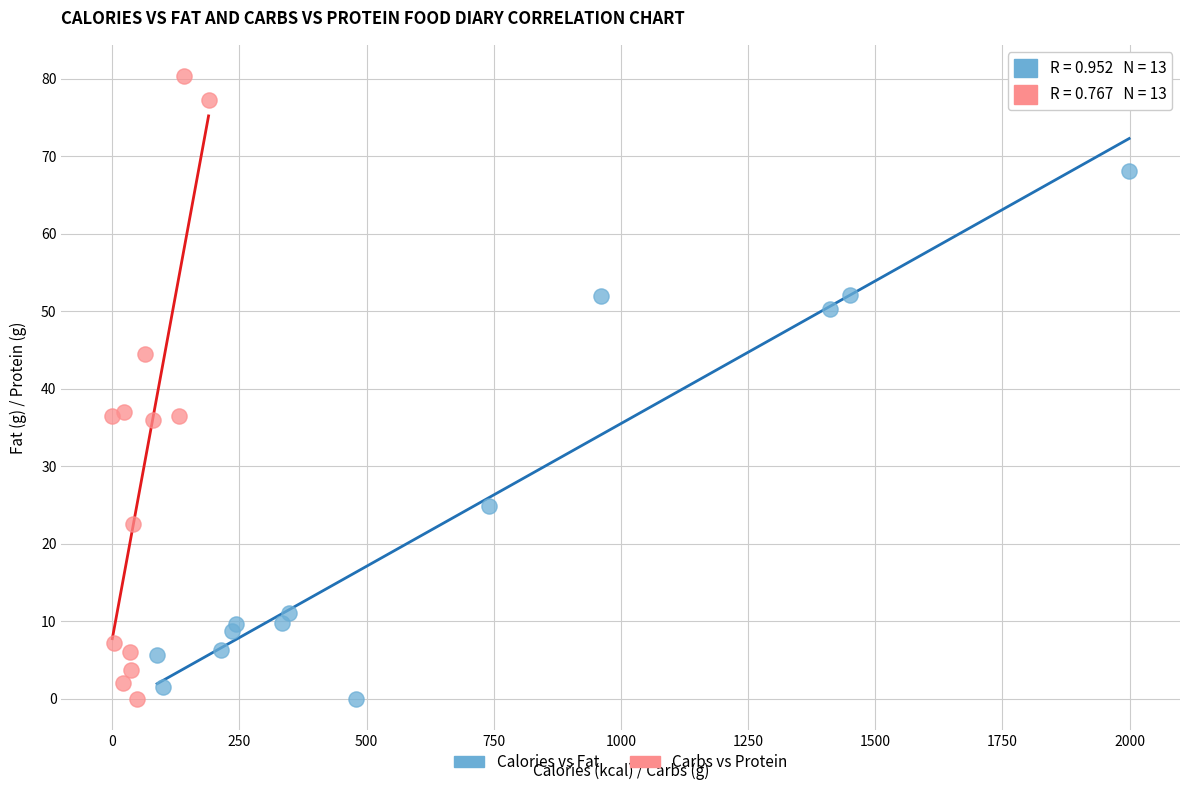

Which series has the largest Y range (max minus min)?

Carbs vs Protein